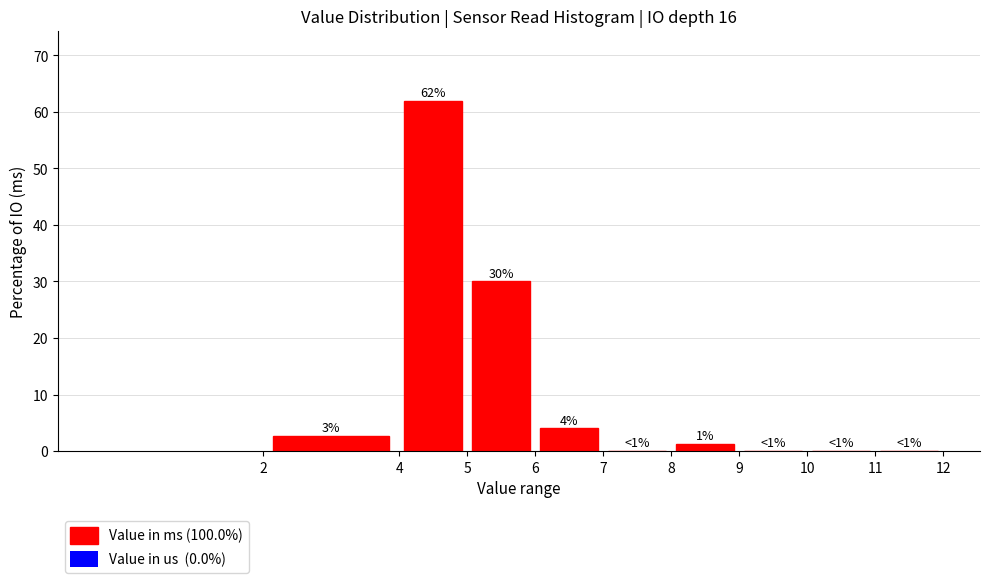

Which range on the x-axis has the tallest bar?

4 to 5